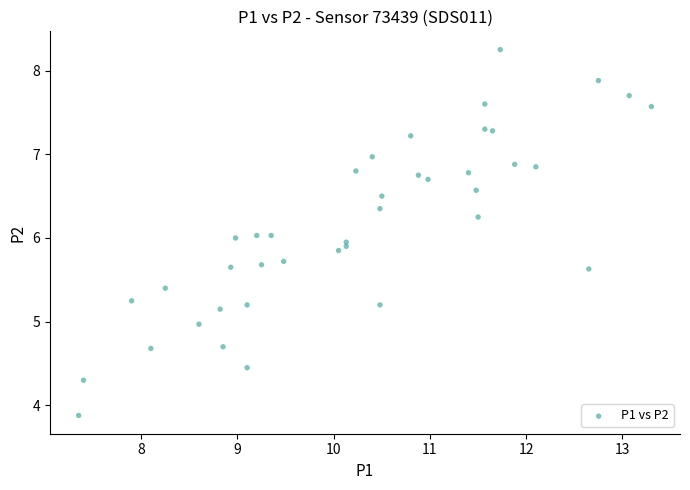

What is the range of Y values (max minus min)?

4.4